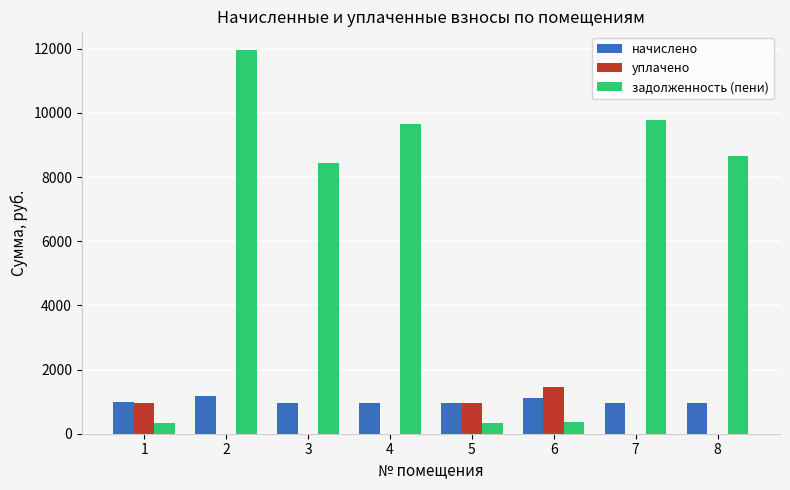

Is the value of уплачено at 8 greater than the value of начислено at 4?

No